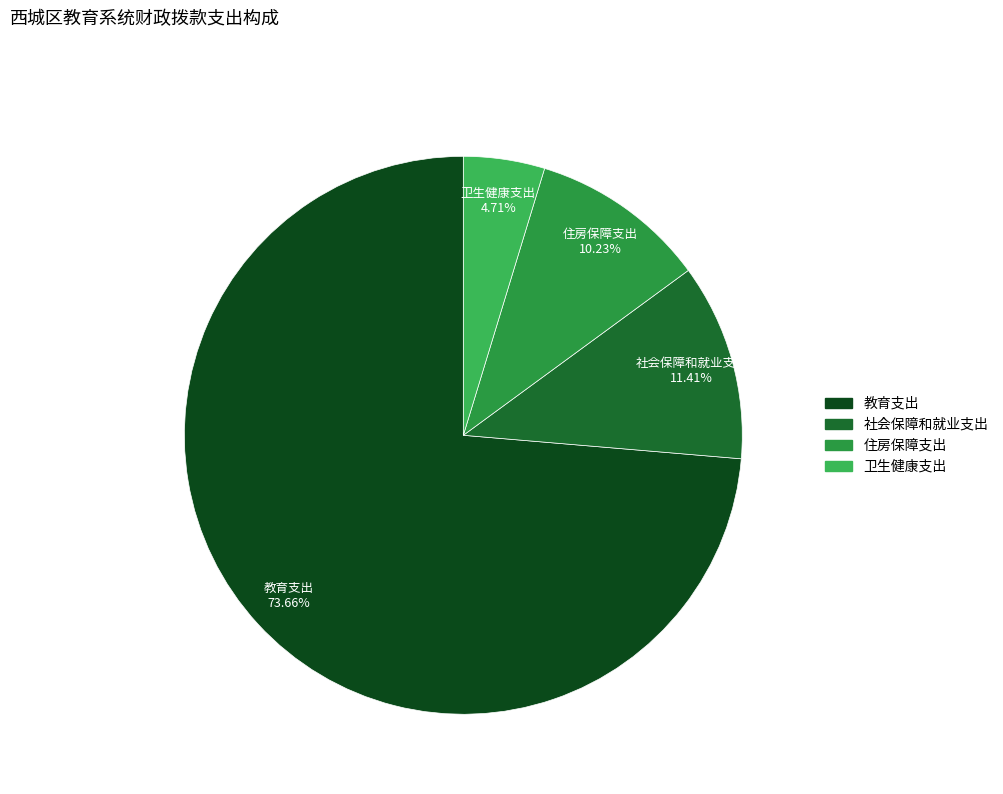

Count the number of slices in the pie.

4